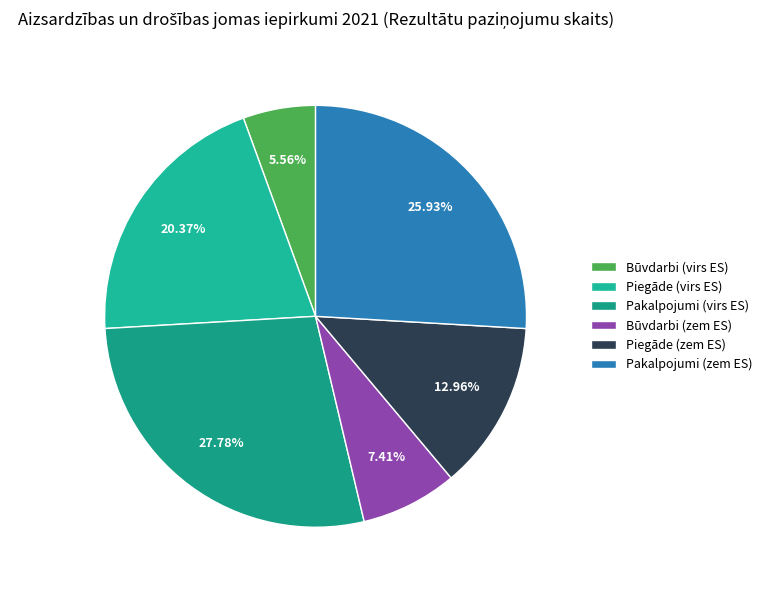

How many slices are in this pie chart?

6